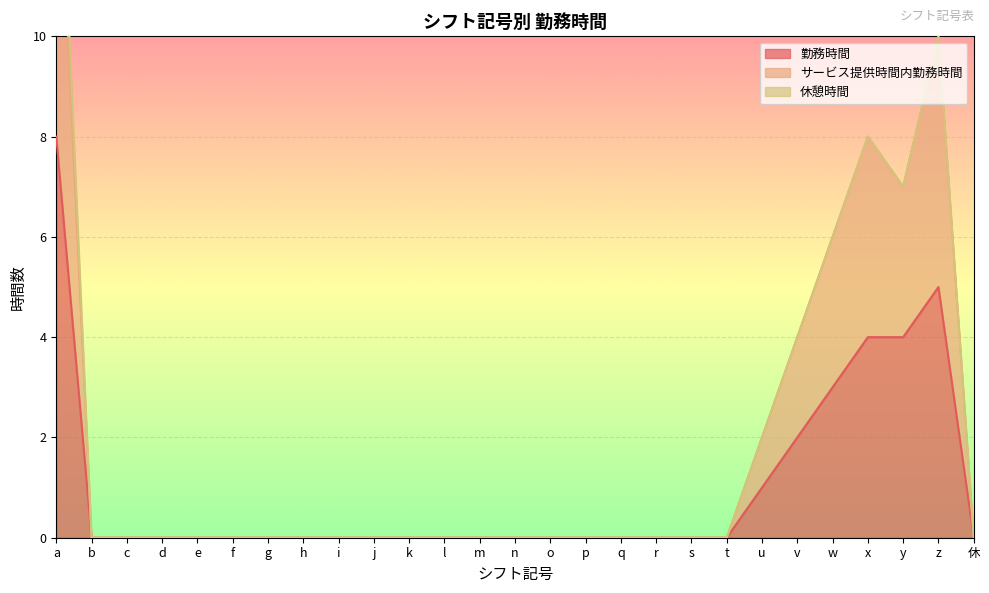

What is the difference between the maximum and minimum values in the サービス提供時間内勤務時間 series?

15